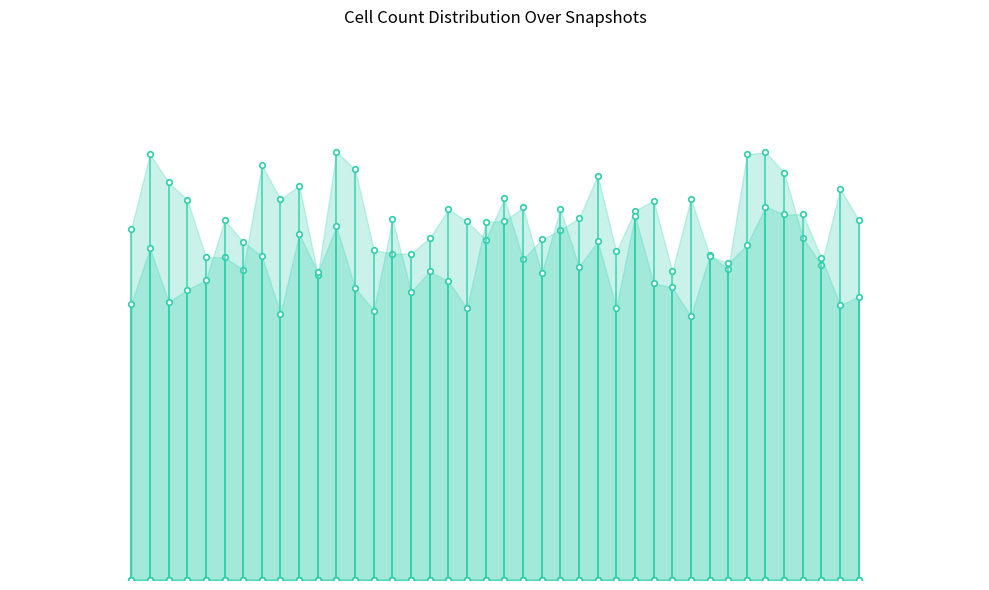

Which series has the widest spread of values?

one_cell